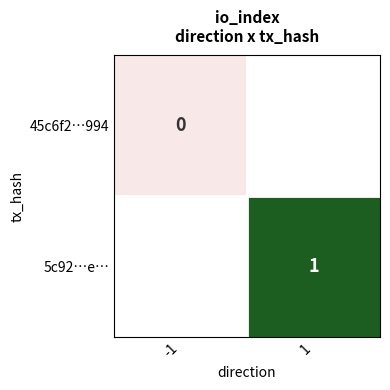

Is the value of 5c92…e… at -1 greater than the value of 45c6f2…994 at -1?

No